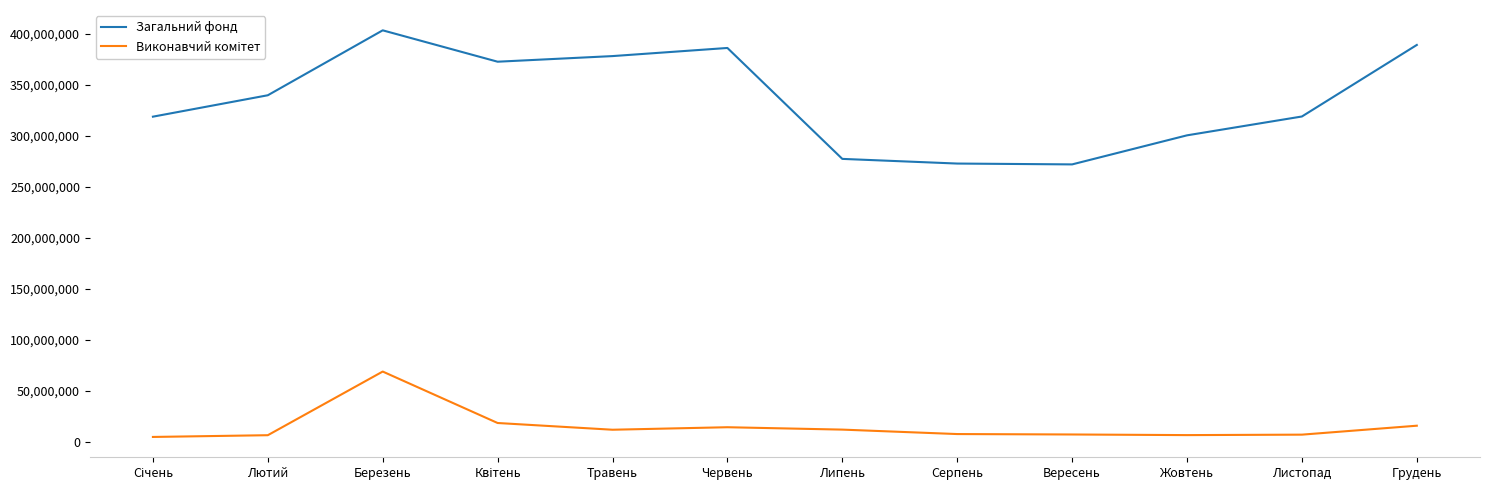

What is the difference between the highest and lowest values at Грудень?

373260793